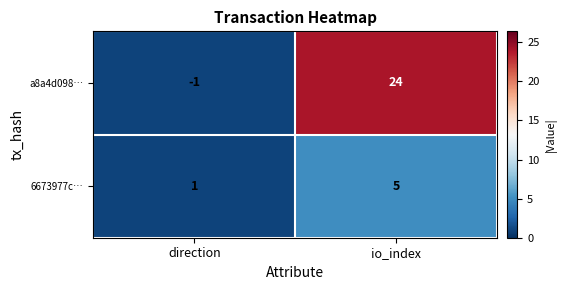

Reading left to right, what are all the values shown in this chart?

a8a4d098…: direction=-1	io_index=24
6673977c…: direction=1	io_index=5